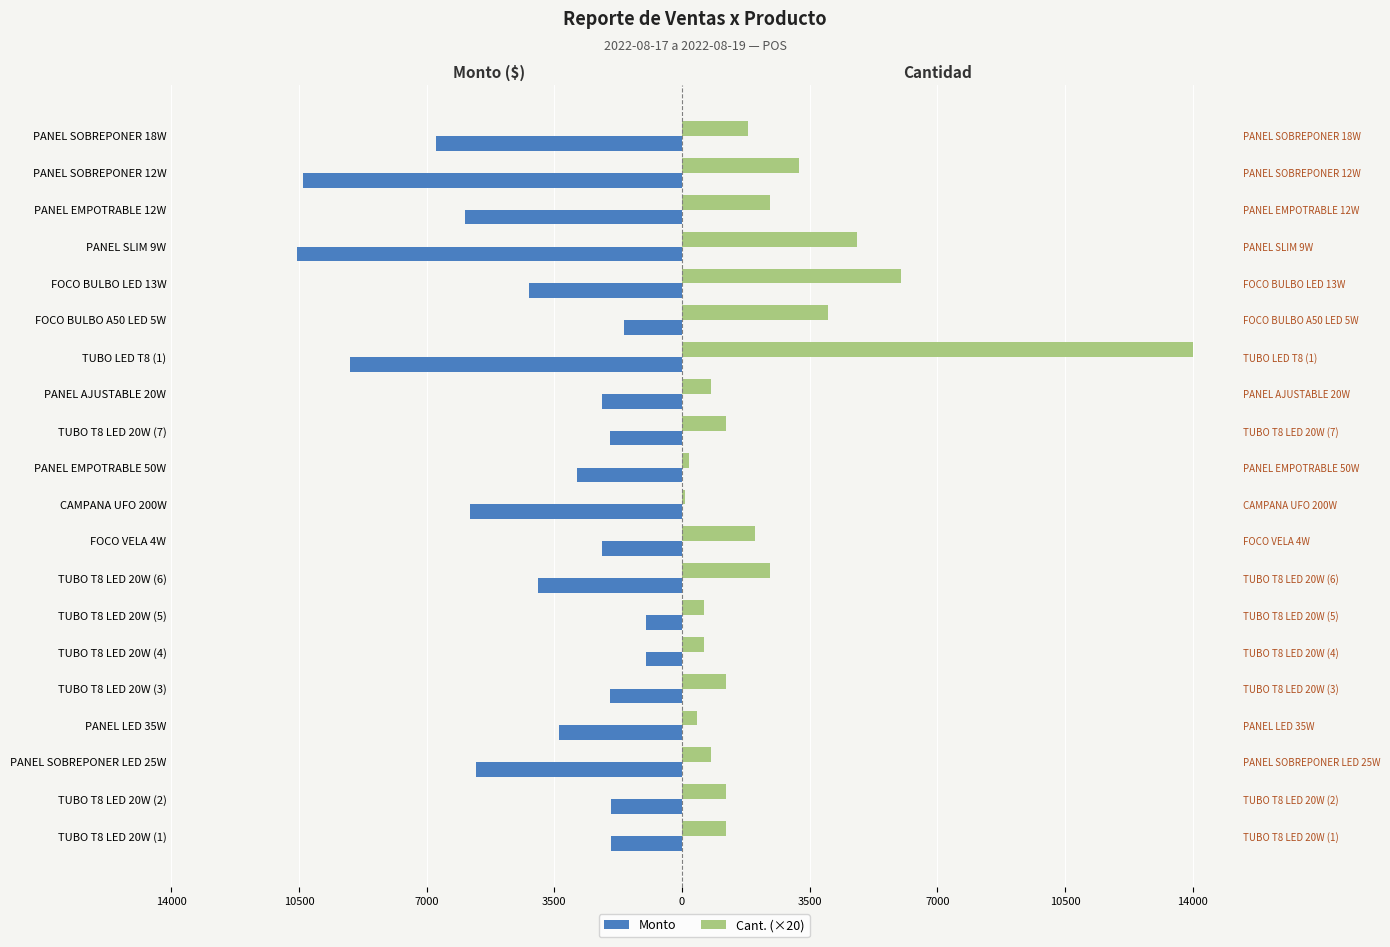

At how many categories does at least one series exceed -5419?

20